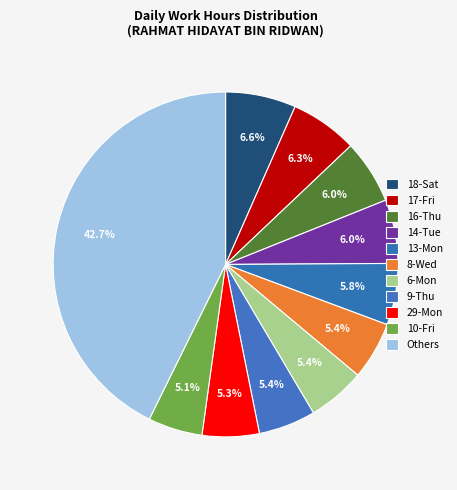

How many slices are in this pie chart?

11